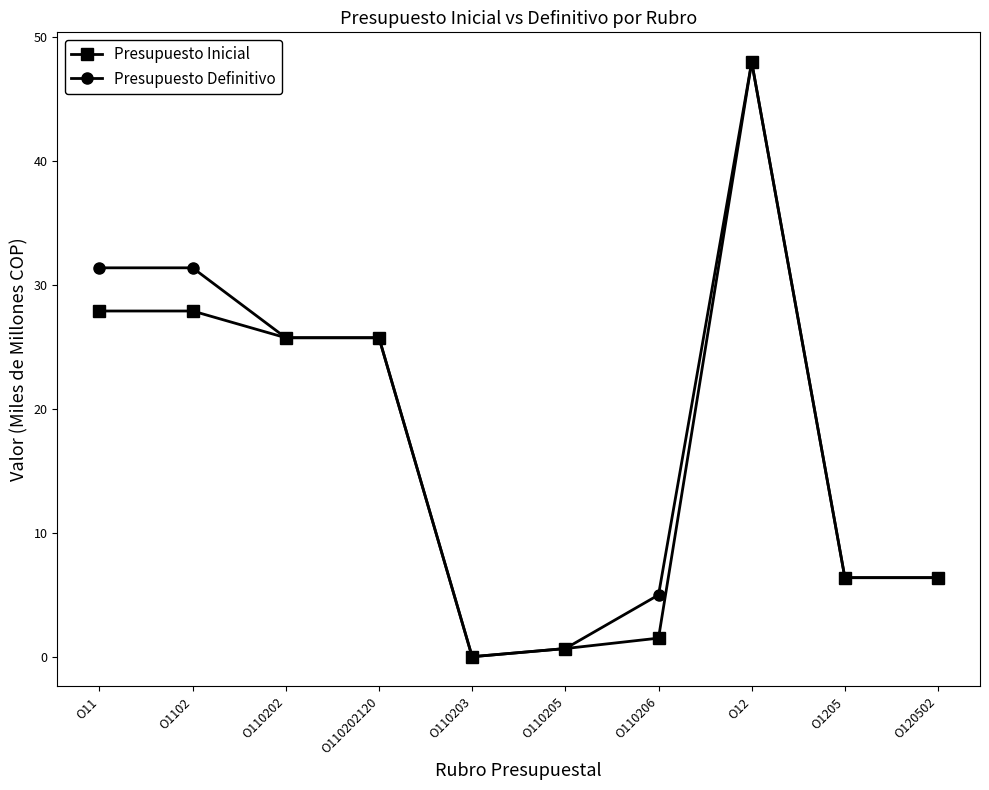

What is the difference between the second highest and second lowest values in the Presupuesto Inicial series?

27.3